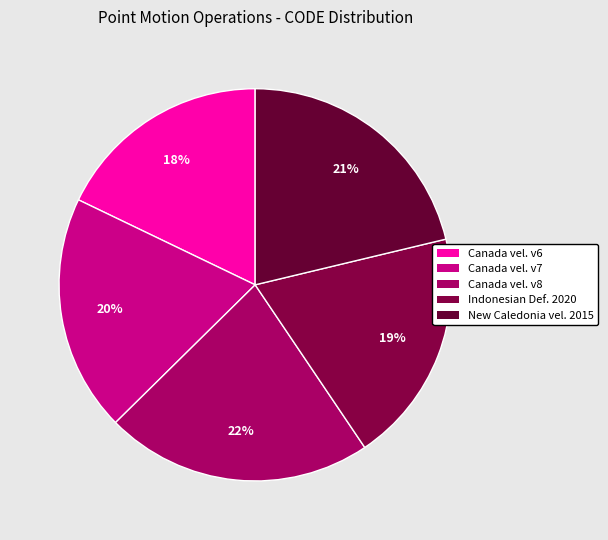

Count the number of slices in the pie.

5